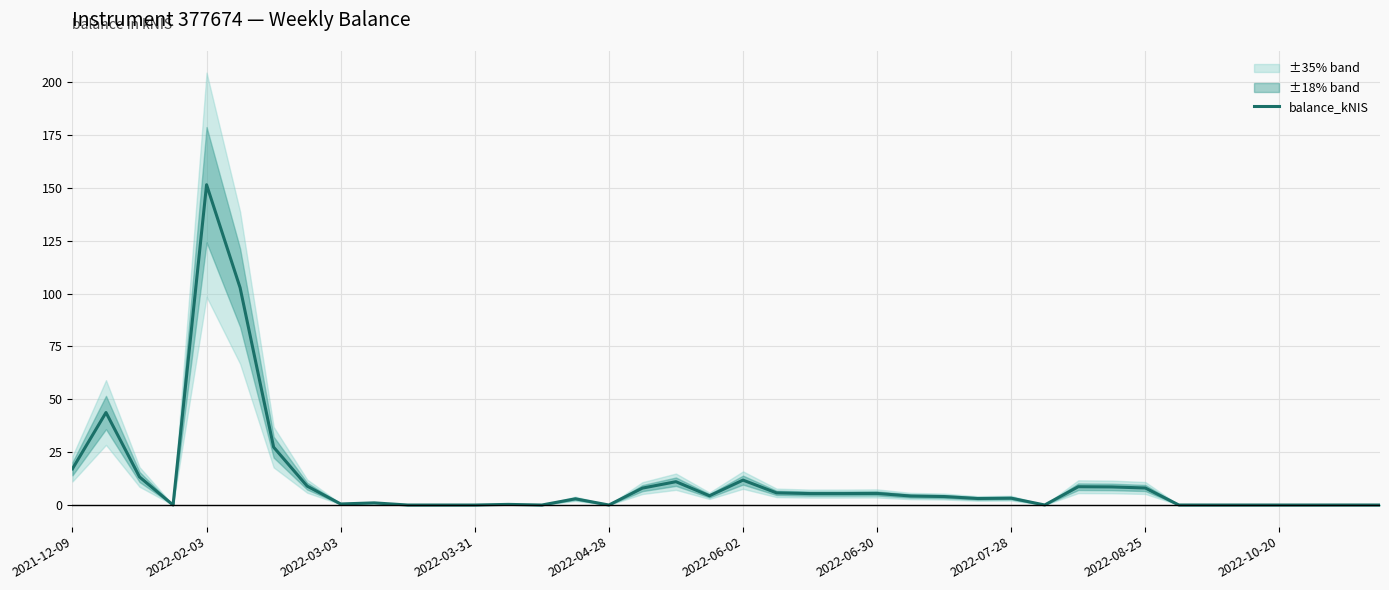

What is the greatest value displayed?

151.5